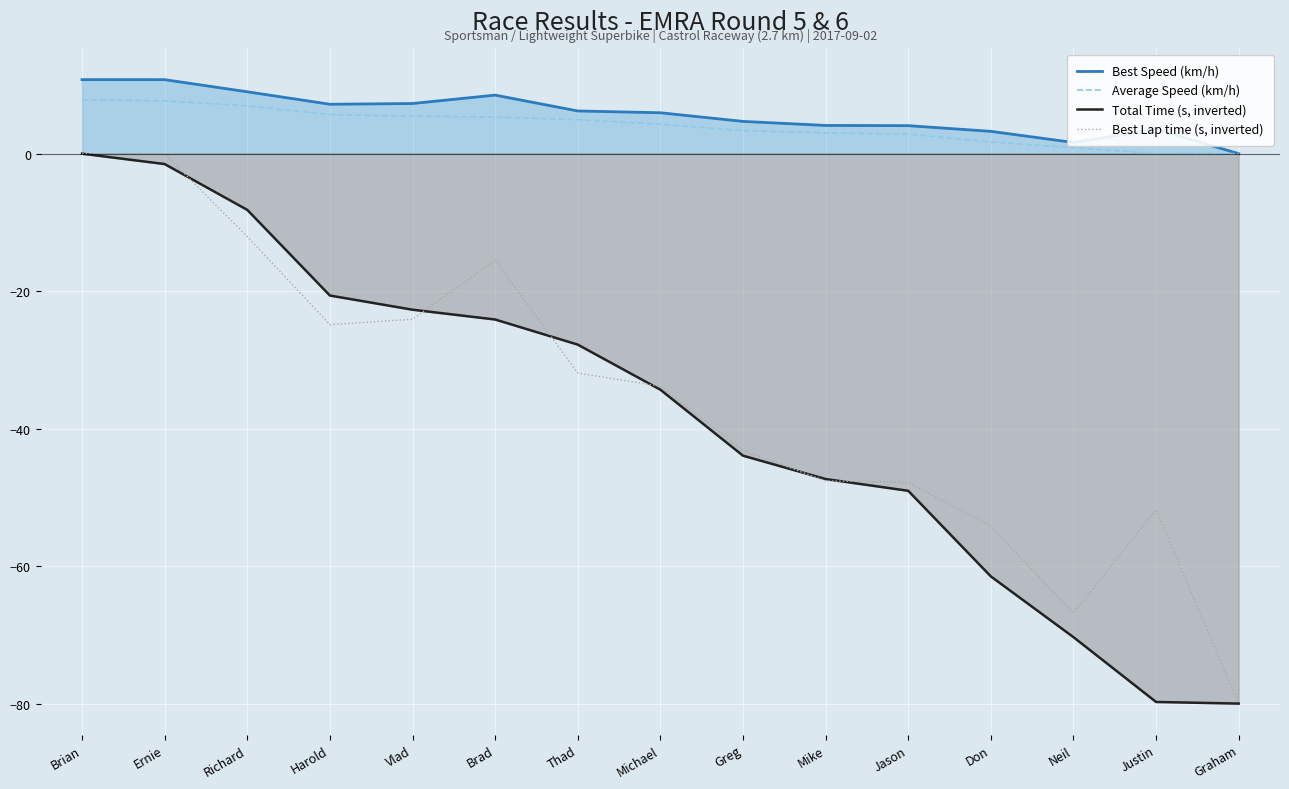

Where is Best Speed (km/h) nearest to the value 5?

Greg